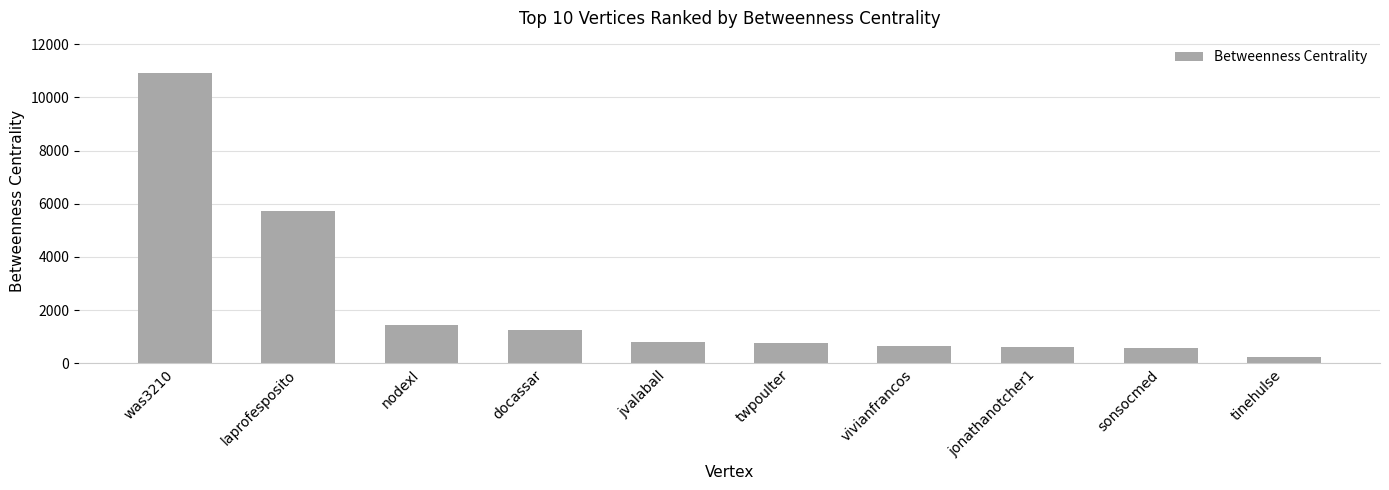

At which label does the data first exceed 785?

was3210